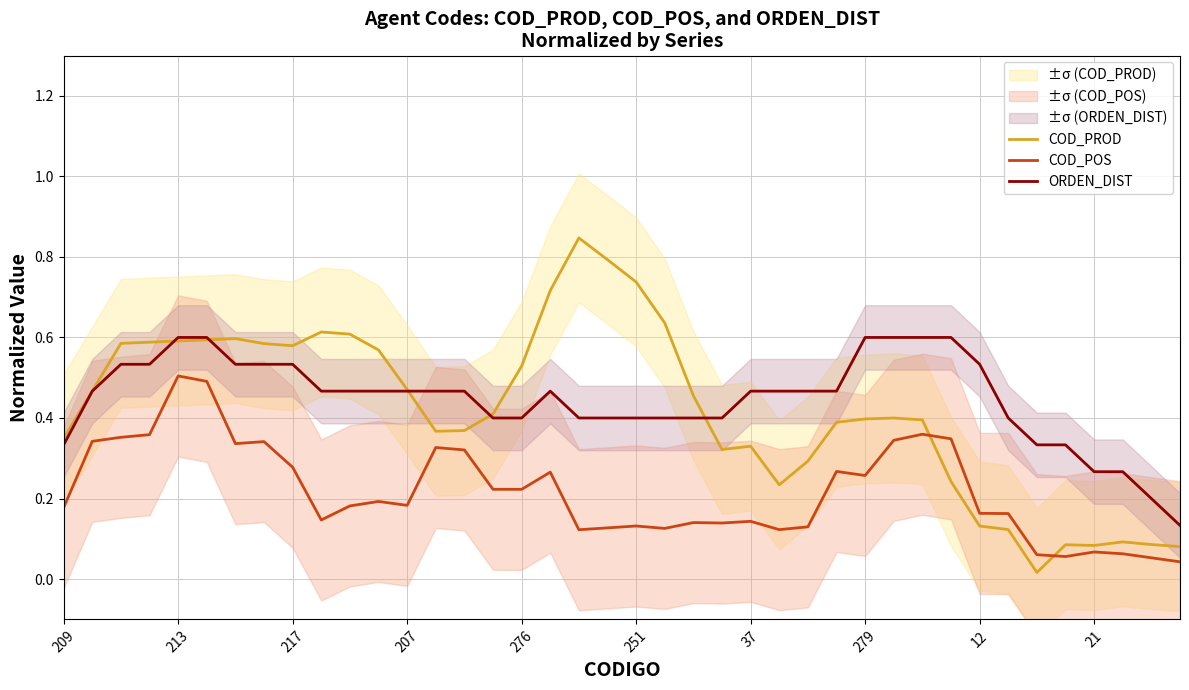

Does the chart have visible grid lines?

Yes